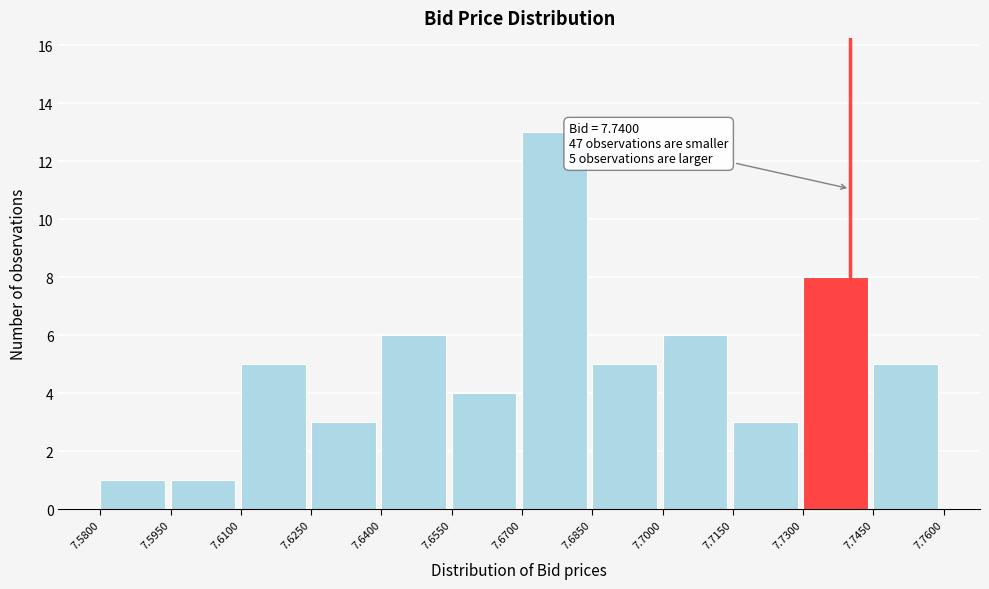

Over which range of the x-axis is the bar tallest?

7.6700 to 7.6850